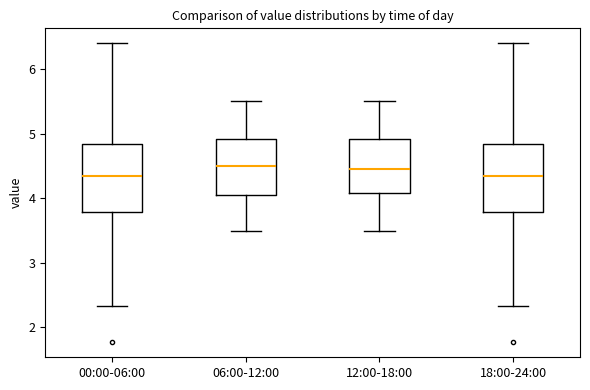

Reading left to right, read every box against the y-axis: the position of its median line, the range the box covers, and the ends of its whiskers. The values are not printed on the chart, so give them approximately, as read against the axis.

00:00-06:00: median 4.4, box 3.8 to 4.8, whiskers 2.3 to 6.4
06:00-12:00: median 4.5, box 4.1 to 4.9, whiskers 3.5 to 5.5
12:00-18:00: median 4.5, box 4.1 to 4.9, whiskers 3.5 to 5.5
18:00-24:00: median 4.4, box 3.8 to 4.8, whiskers 2.3 to 6.4